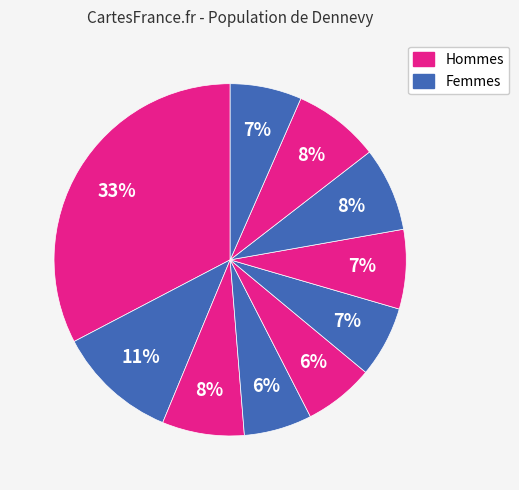

To the nearest percent, what is the average slice percentage?

10%